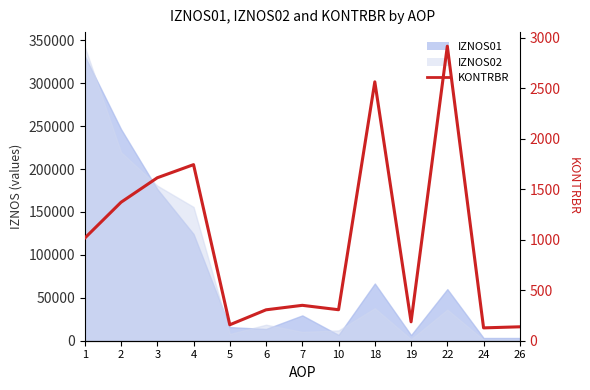

Is it true that the value at 1 is 1016.2?

True